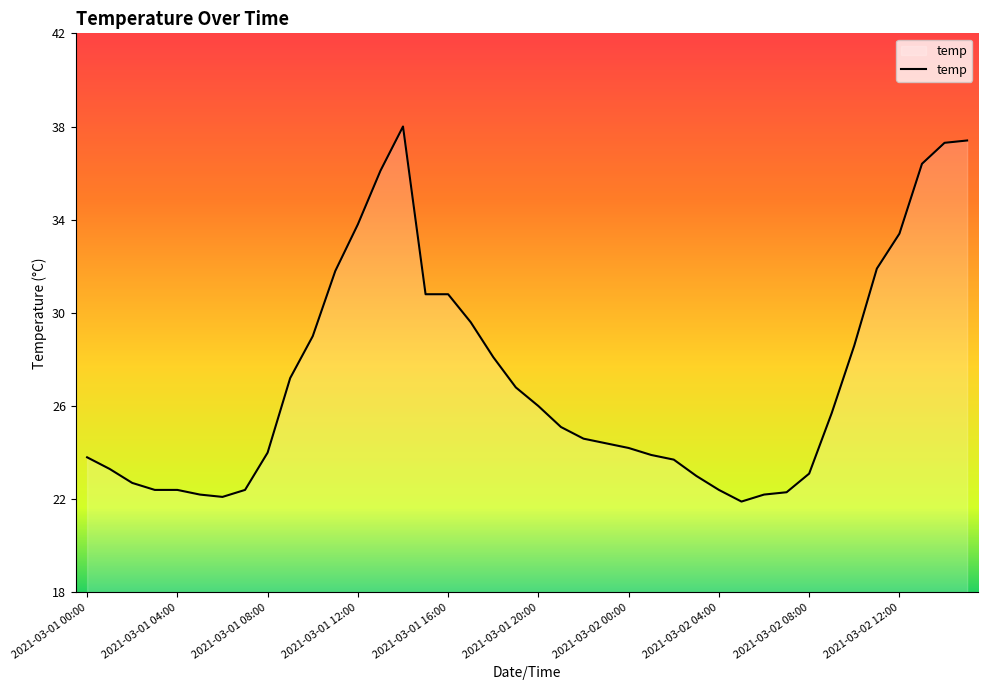

What is the maximum value shown in the chart?

38.0